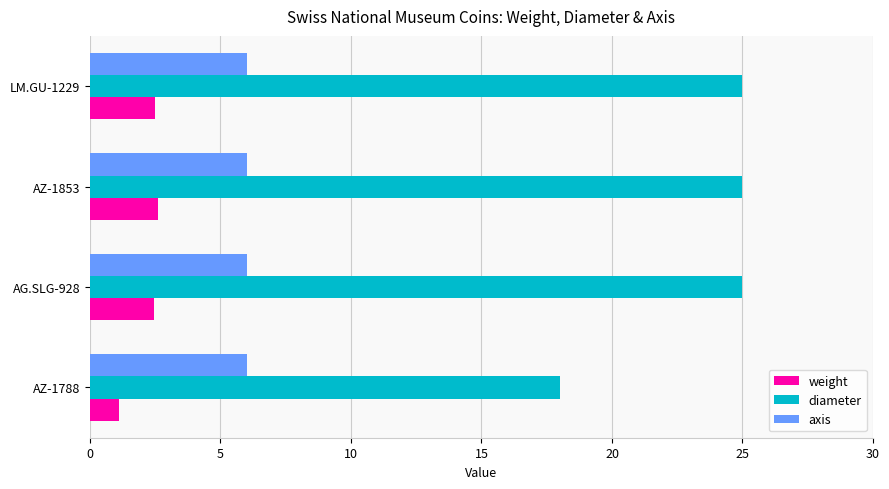

Rank the series at AZ-1853 from lowest to highest value.

weight, axis, diameter